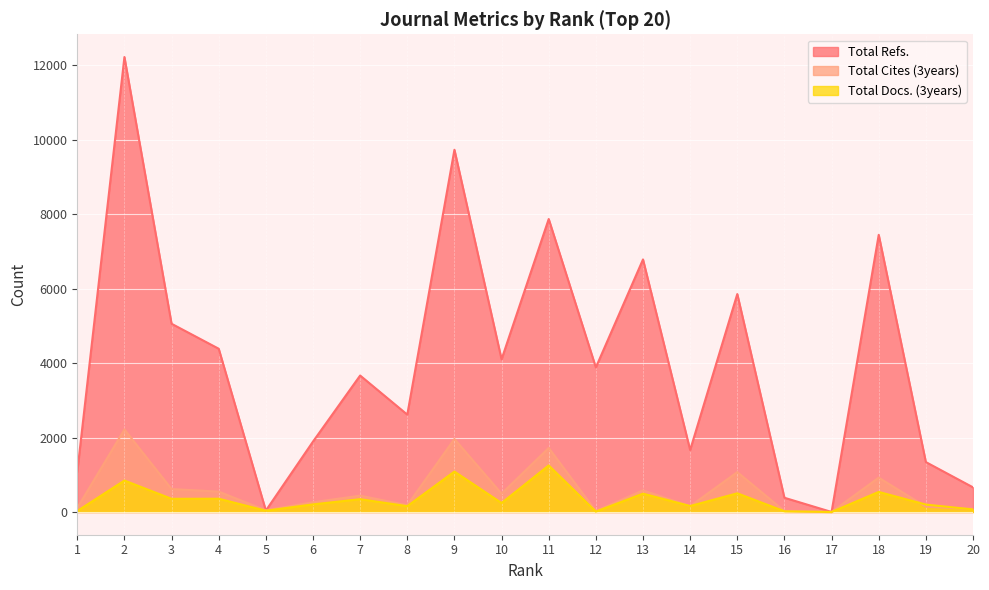

Where is Total Docs. (3years) nearest to the value 625?

18